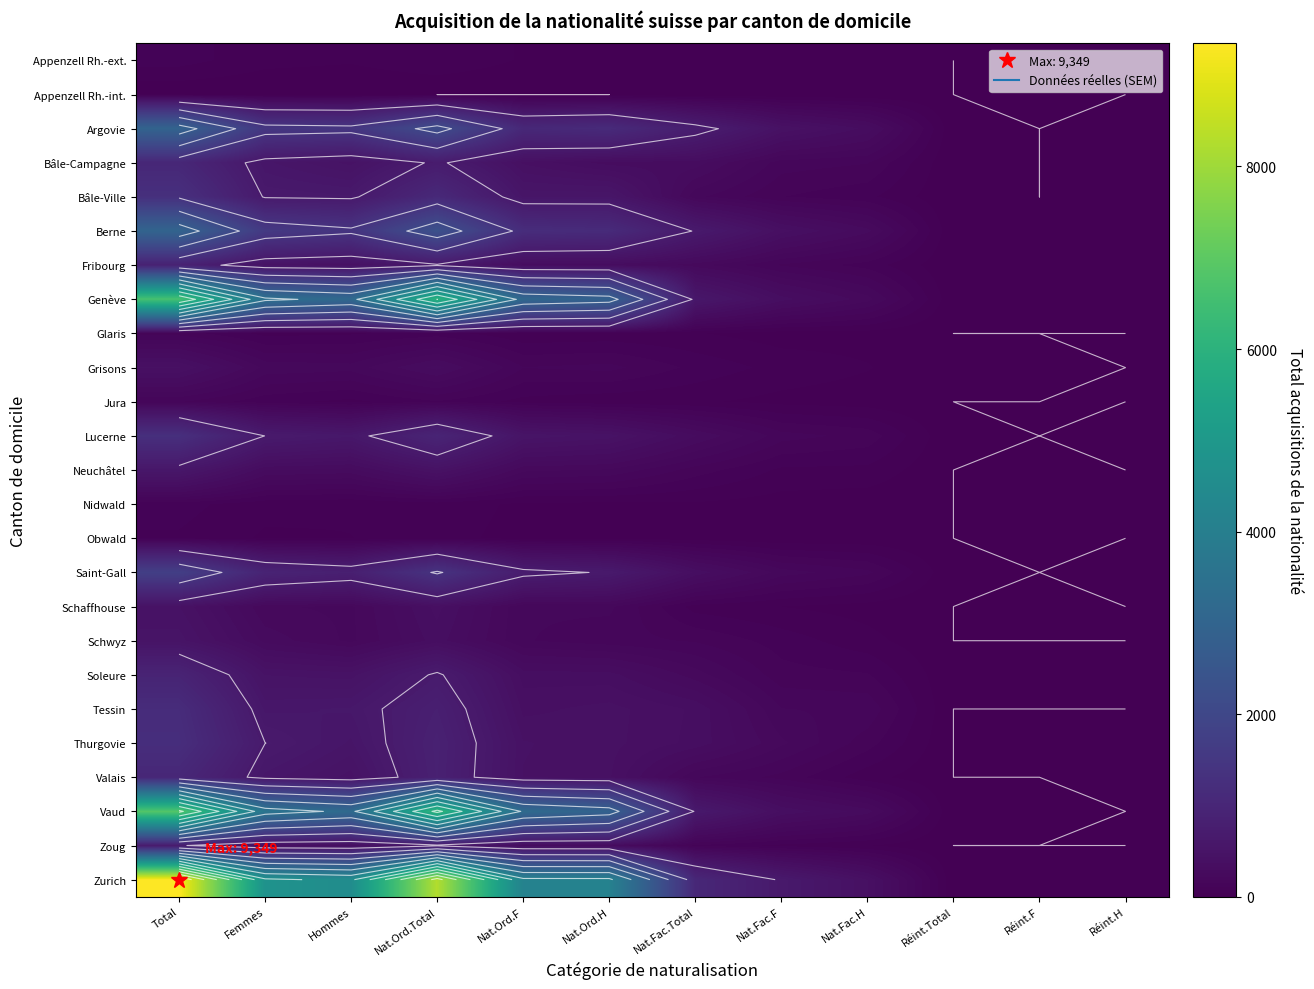

Rank the series by their maximum value, from lowest to highest.

Appenzell Rh.-int., Obwald, Nidwald, Appenzell Rh.-ext., Glaris, Jura, Grisons, Schaffhouse, Schwyz, Neuchâtel, Zoug, Fribourg, Soleure, Bâle-Campagne, Valais, Tessin, Thurgovie, Lucerne, Bâle-Ville, Saint-Gall, Argovie, Berne, Genève, Vaud, Zurich